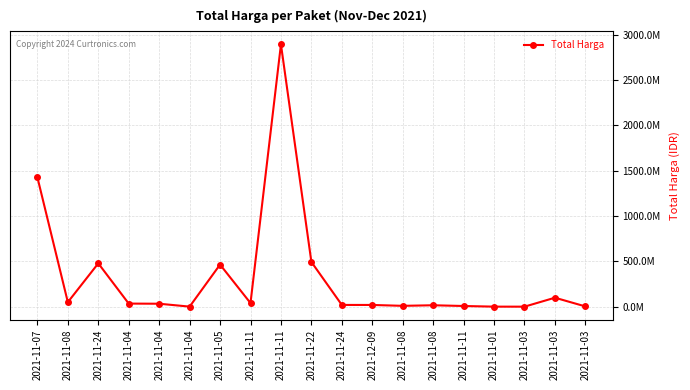

Between 2021-11-24 and 2021-11-05, which is larger?

2021-11-05